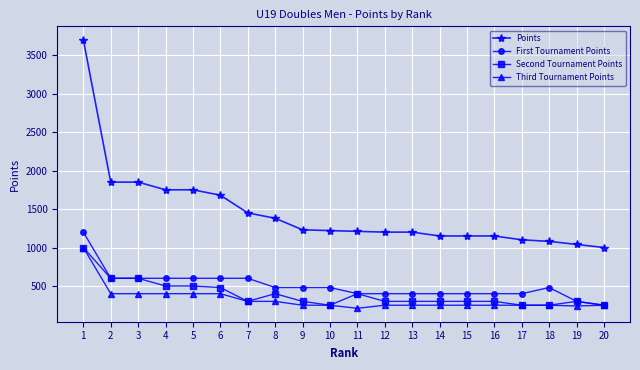

What is the difference between the second highest and minimum values in the Second Tournament Points series?

350